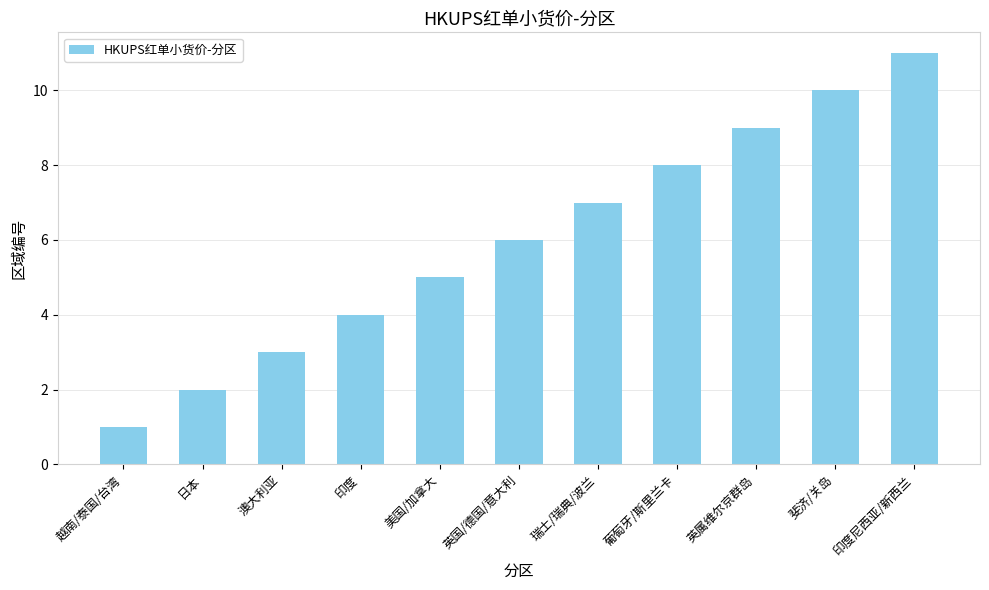

How many values are below 6?

5